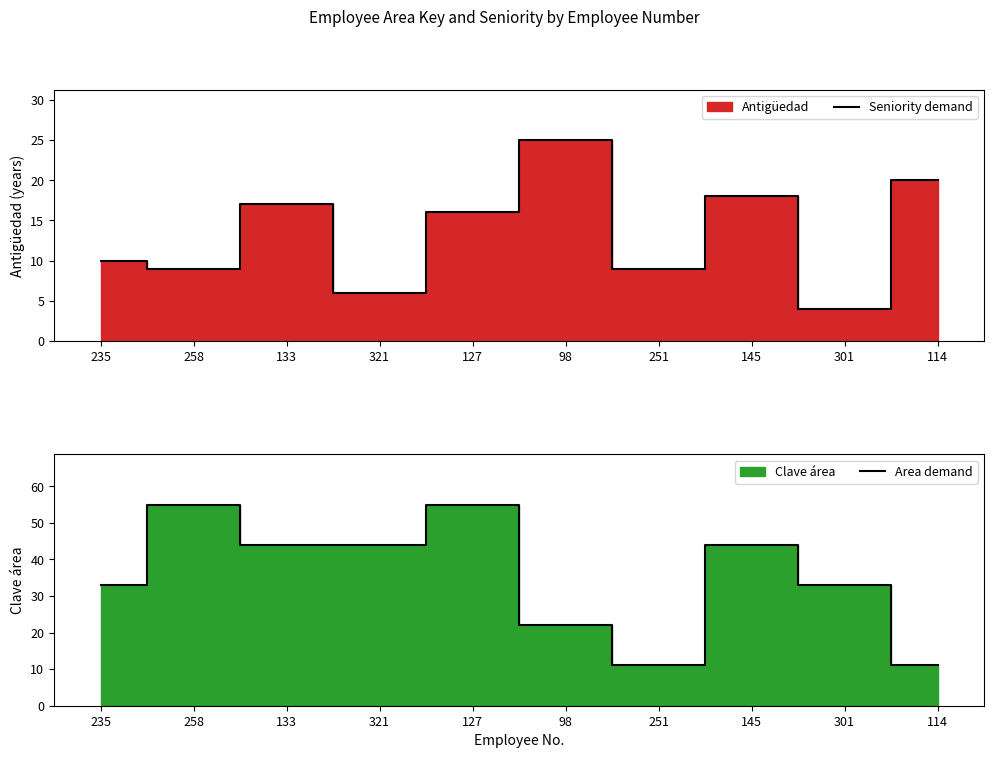

Which series has the largest range (max minus min)?

Area demand